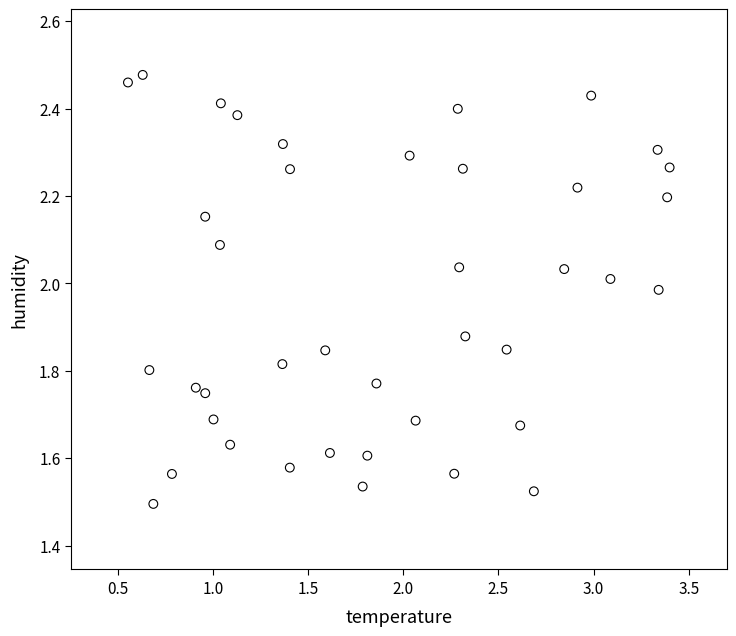

What is the range of Y values (max minus min)?

1.0